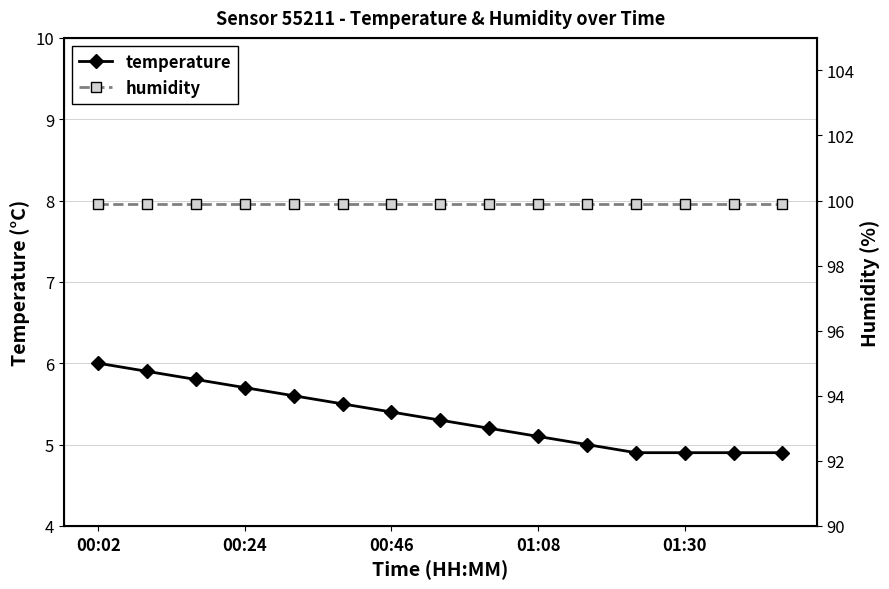

The humidity series shows 55.0 at 14. True or false?

False